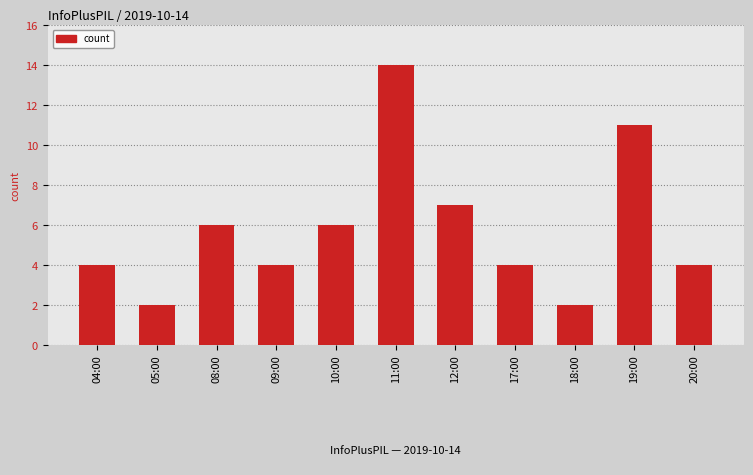

What position from the left is 12:00?

7